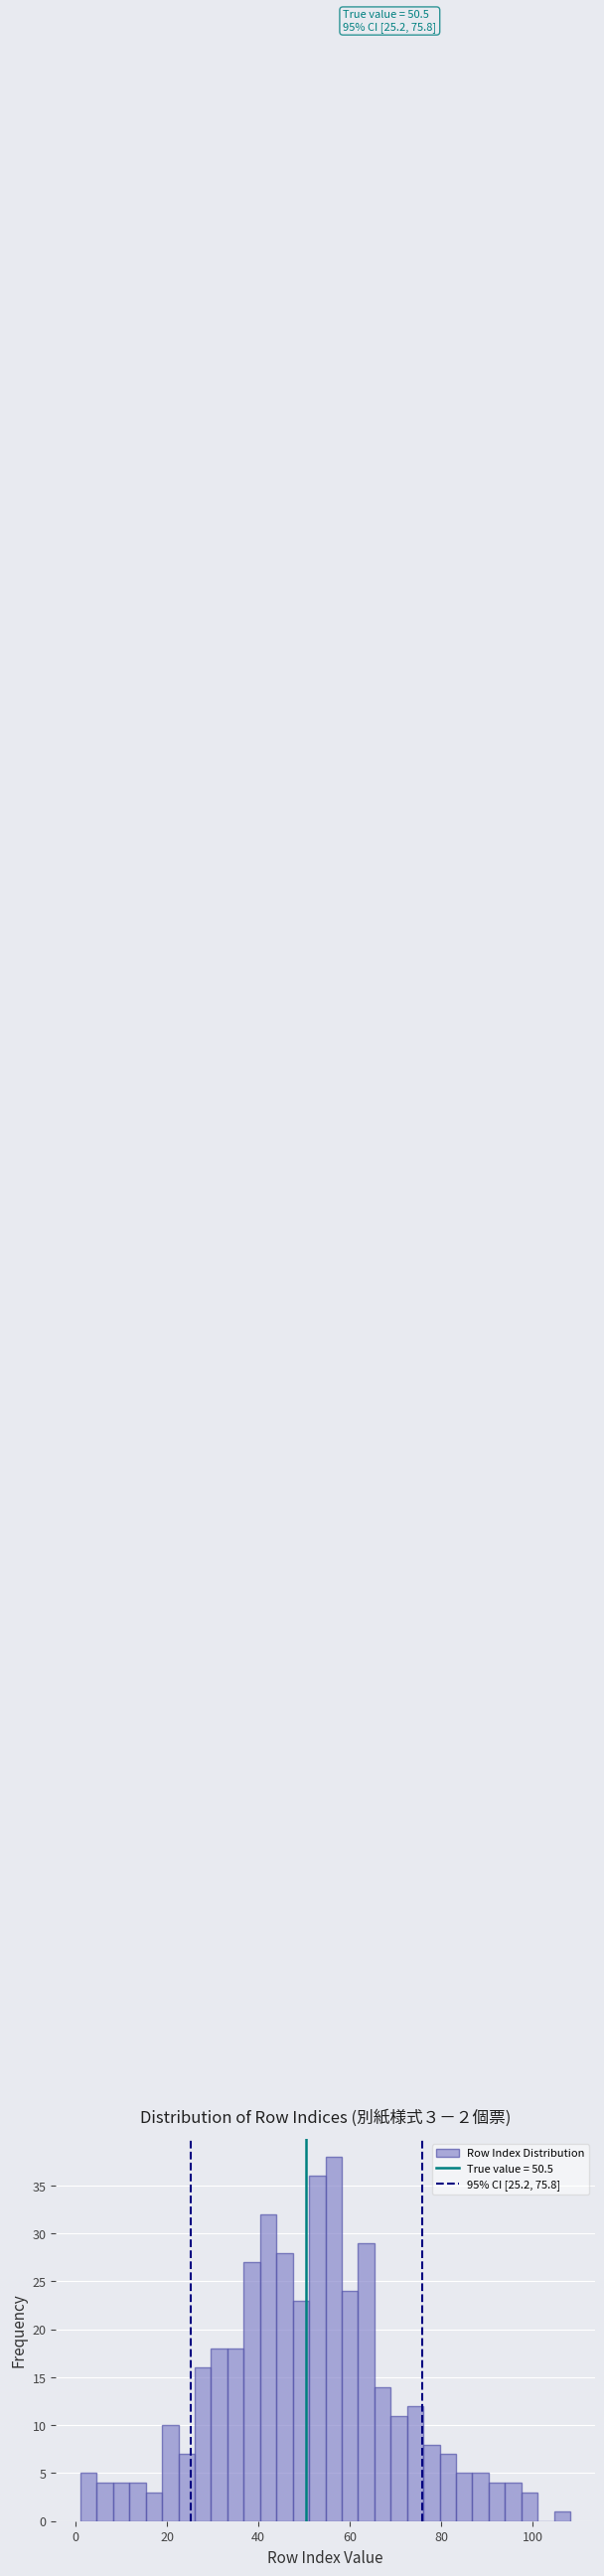

Read against the x-axis, roughly where is the centre of the tallest bar?

56